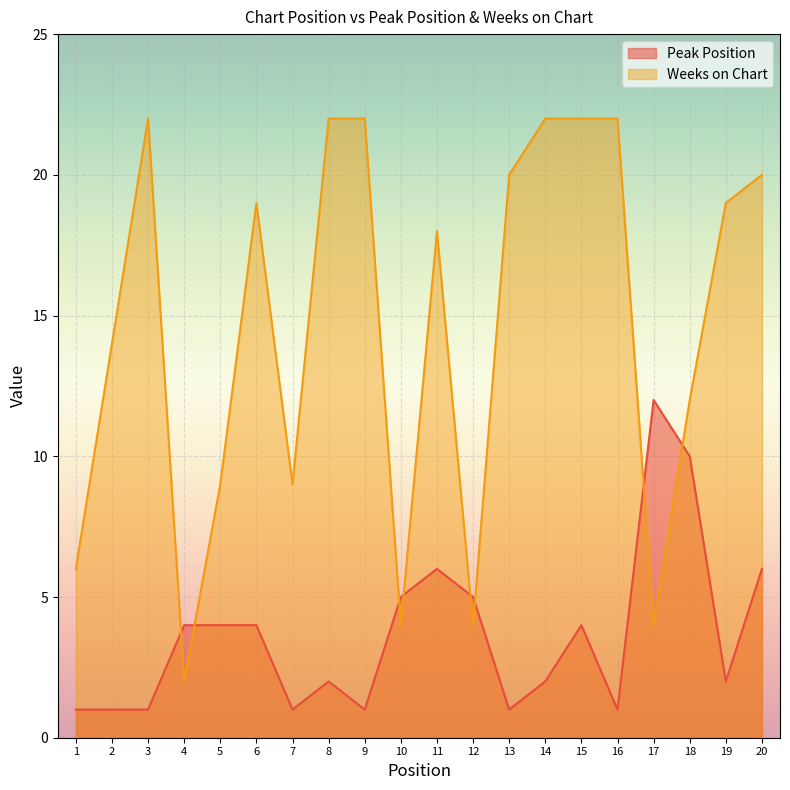

How many interior local valleys does the Peak Position series have?

5